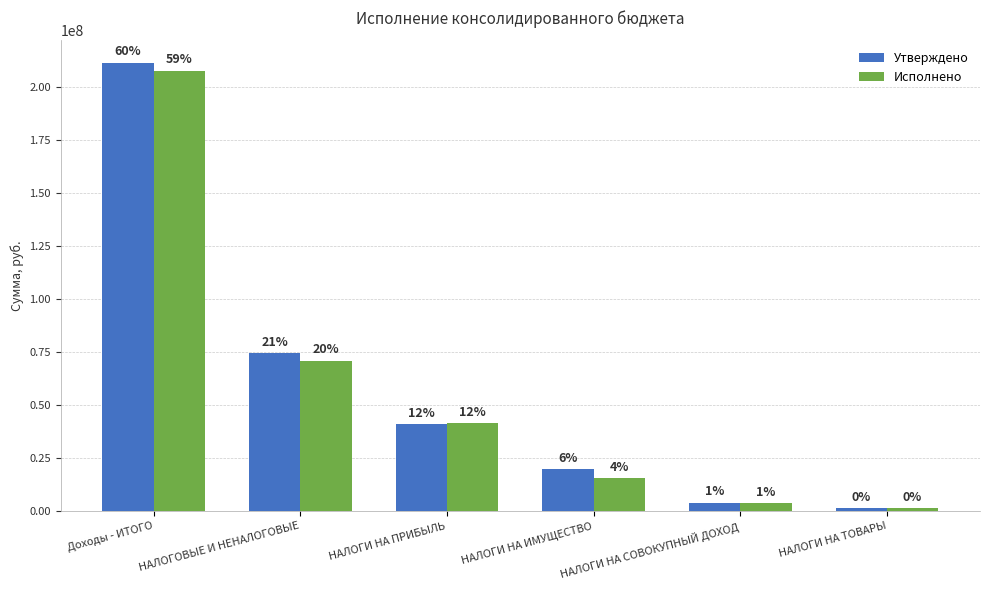

Reading right to left, extract all data points from this chart.

Утверждено: НАЛОГИ НА ТОВАРЫ=1453200.0	НАЛОГИ НА СОВОКУПНЫЙ ДОХОД=3992000.0	НАЛОГИ НА ИМУЩЕСТВО=19710000.0	НАЛОГИ НА ПРИБЫЛЬ=40914111.9	НАЛОГОВЫЕ И НЕНАЛОГОВЫЕ=74605971.9	Доходы - ИТОГО=211422634.9
Исполнено: НАЛОГИ НА ТОВАРЫ=1449942.6	НАЛОГИ НА СОВОКУПНЫЙ ДОХОД=3883571.0	НАЛОГИ НА ИМУЩЕСТВО=15524483.3	НАЛОГИ НА ПРИБЫЛЬ=41553890.6	НАЛОГОВЫЕ И НЕНАЛОГОВЫЕ=70917569.2	Доходы - ИТОГО=207623621.0